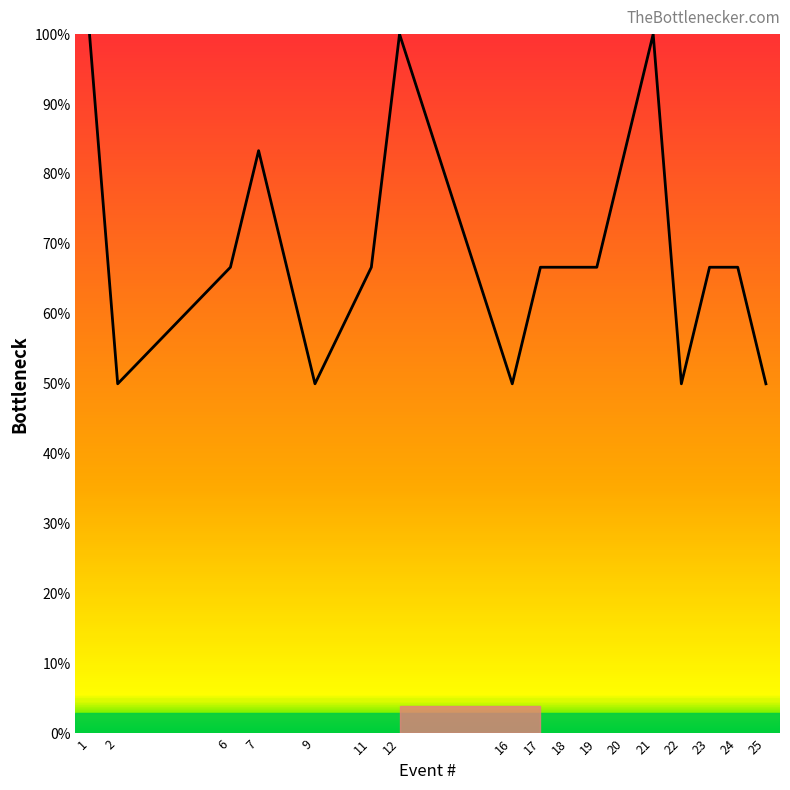

At which label does the data first exceed 66?

1